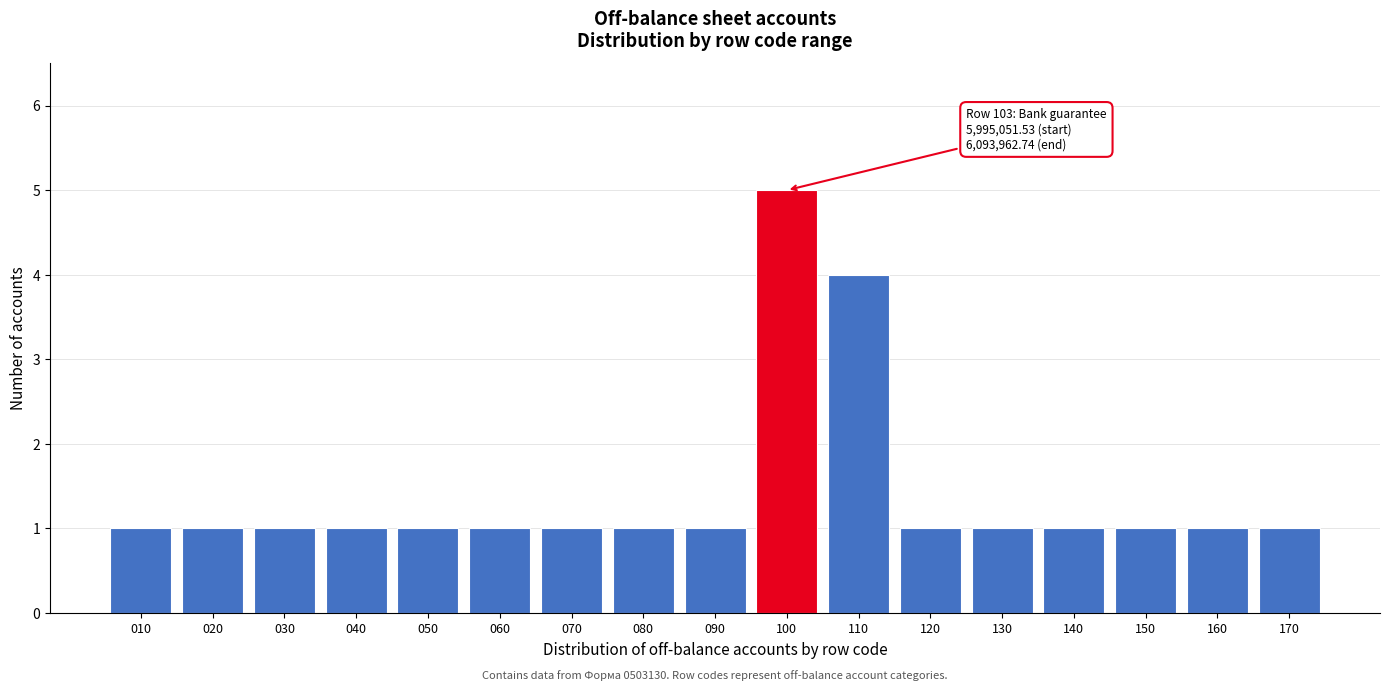

Reading left to right, transcribe all the data shown in this chart.

010=1	020=1	030=1	040=1	050=1	060=1	070=1	080=1	090=1	100=5	110=4	120=1	130=1	140=1	150=1	160=1	170=1